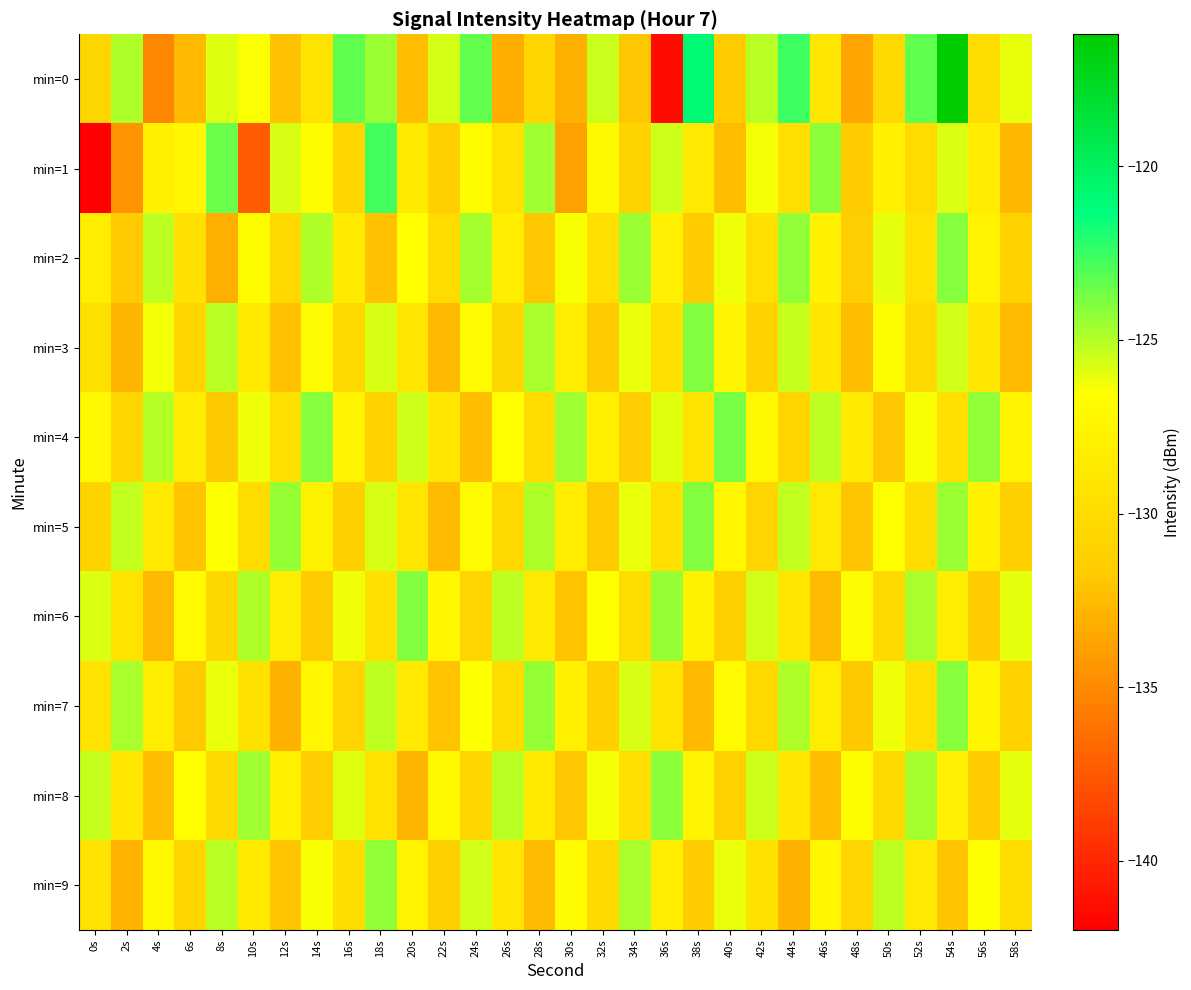

List the series in order of their peak value, highest first.

min=0, min=1, min=4, min=3, min=5, min=6, min=2, min=7, min=8, min=9